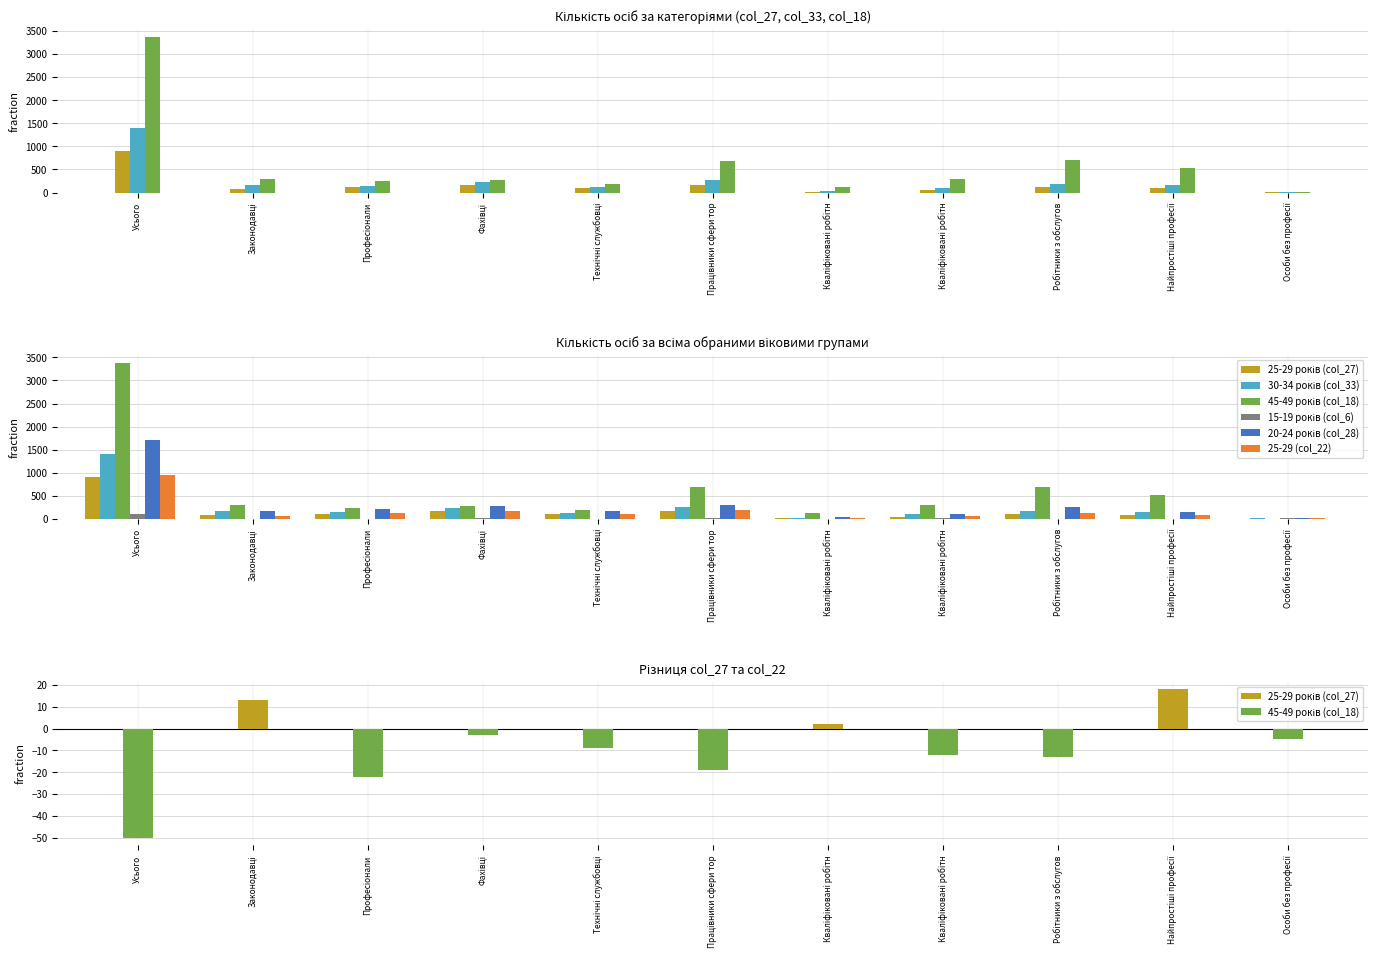

At which label is 30-34 років (col_33) closest to 704?

Працівники сфери тор